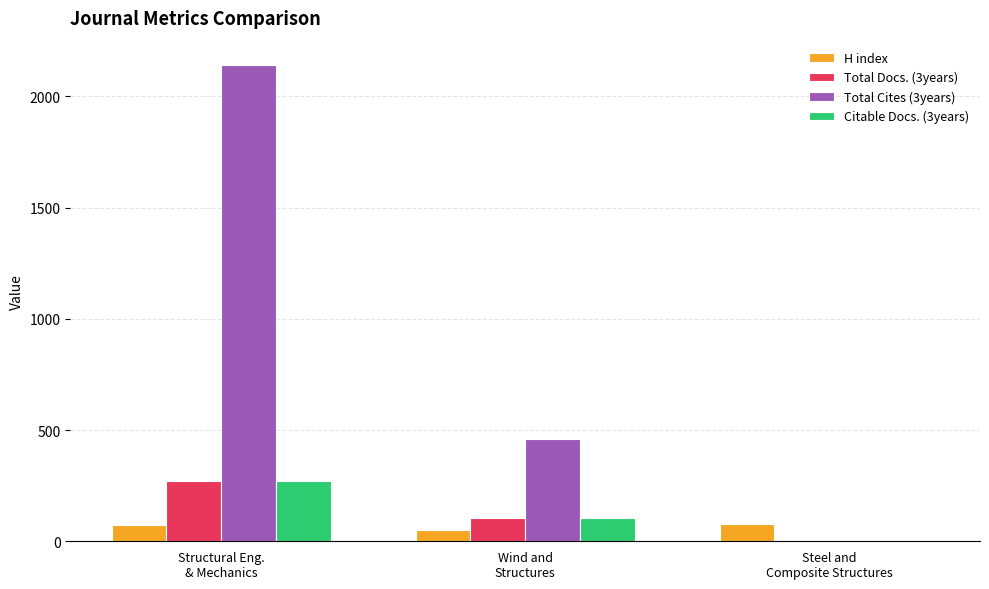

Which series has the largest total across all categories?

Total Cites (3years)